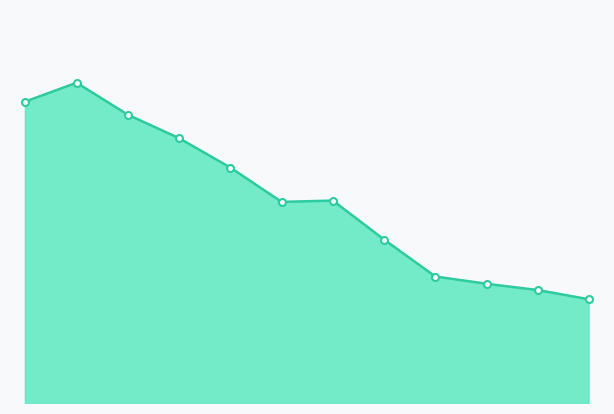

What is the greatest value displayed?

2770